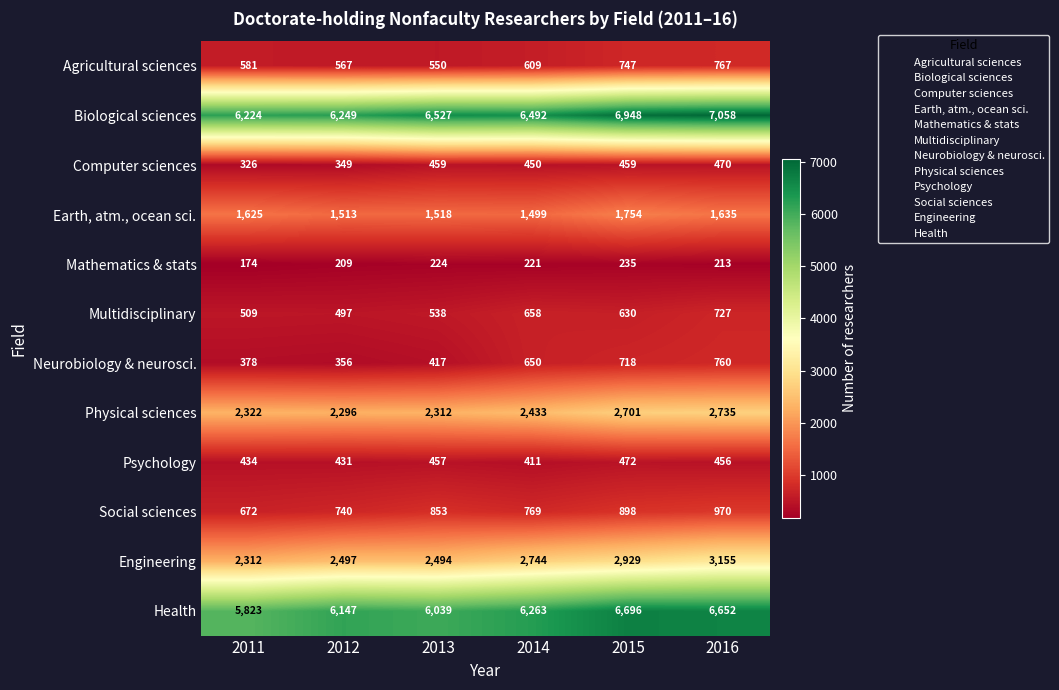

How many series are shown in this chart?

12